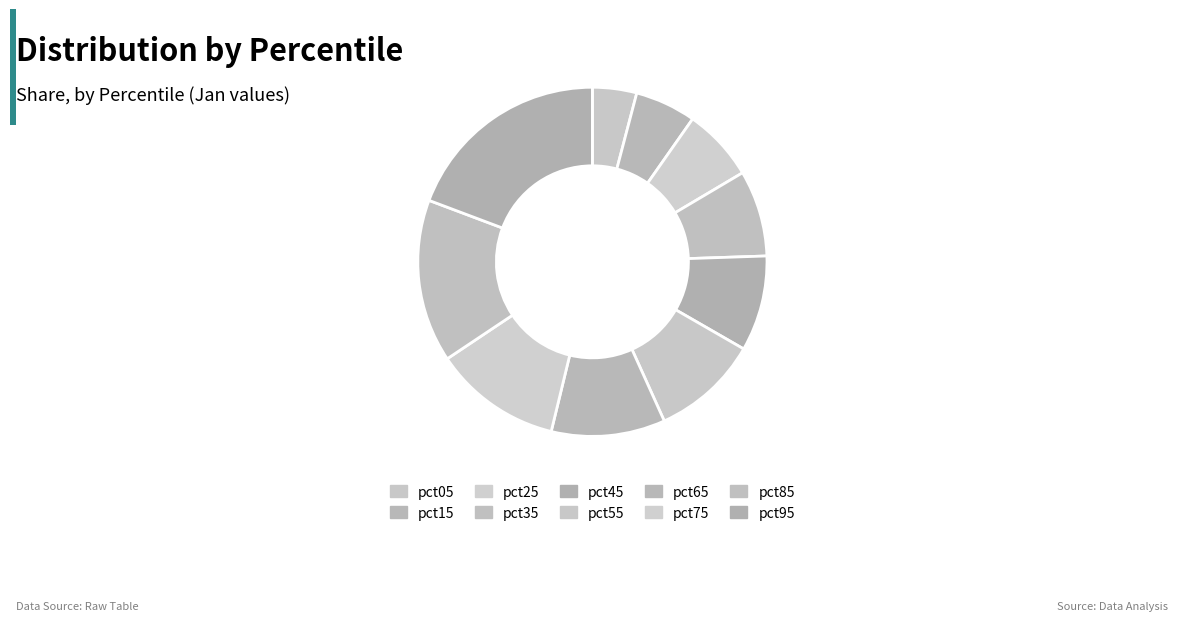

Which slice is the smallest?

pct05